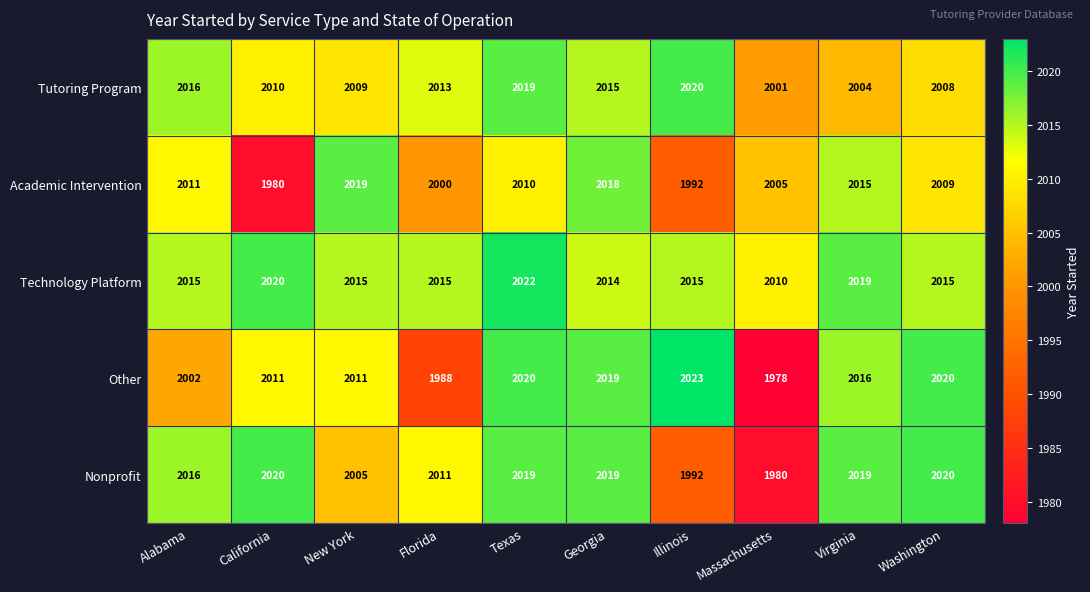

What is the total value across all series at Washington?

10072